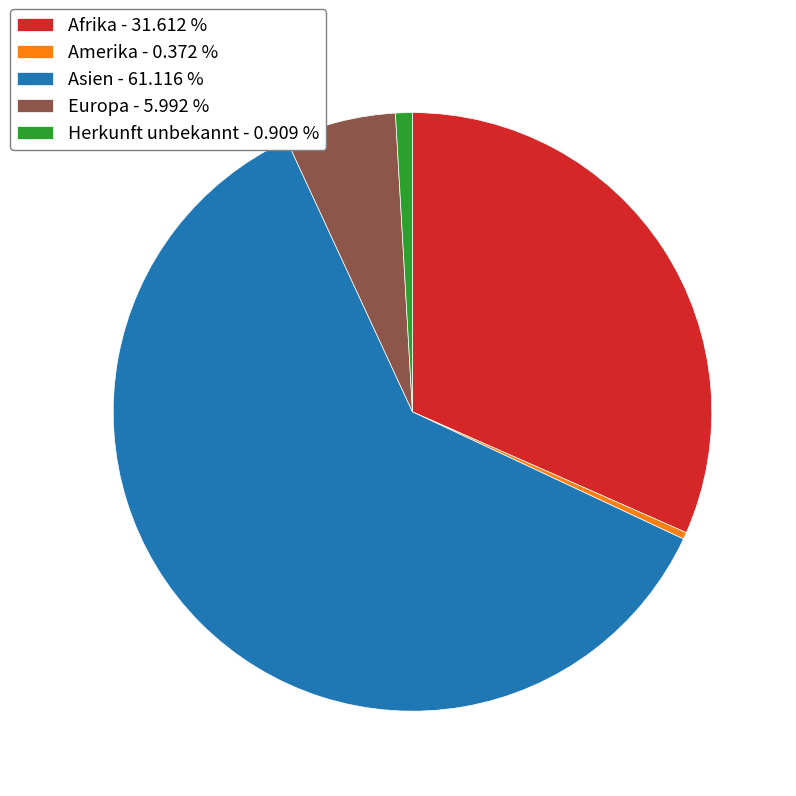

Count the number of slices in the pie.

5